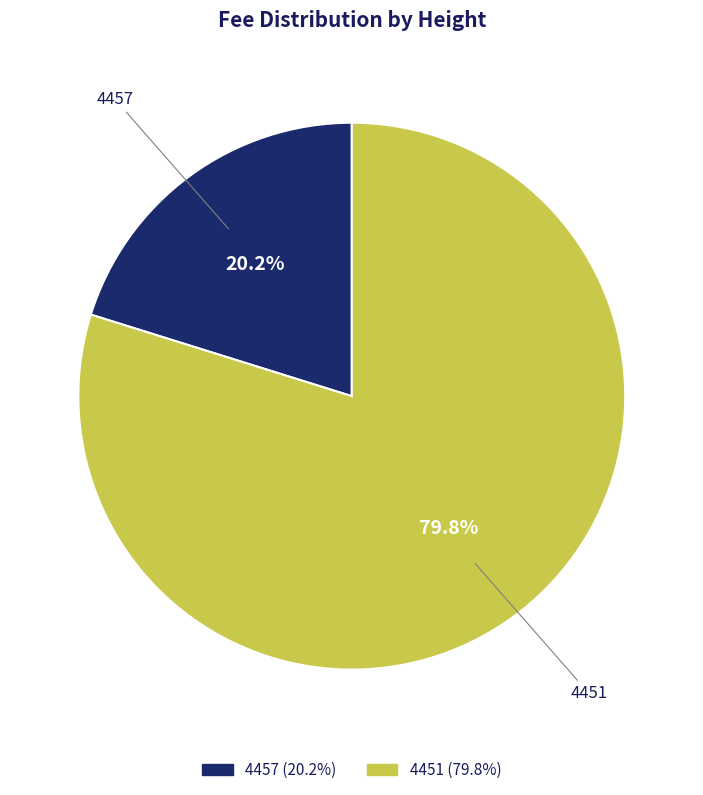

Between 4451 and 4457, which is larger?

4451